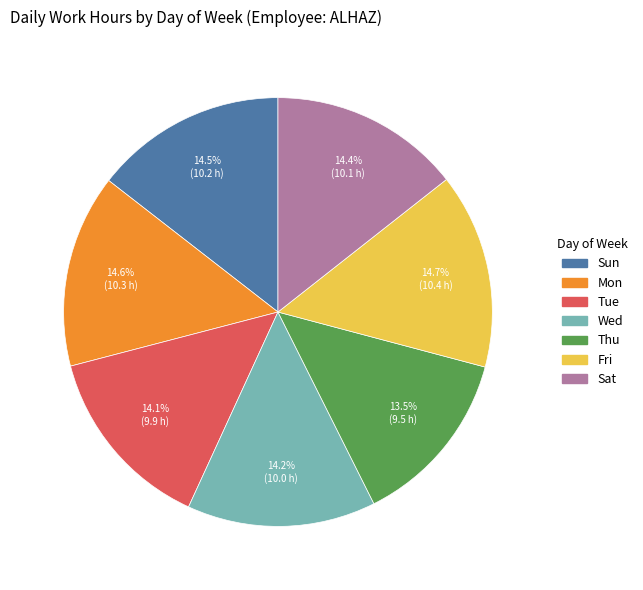

Count the number of slices in the pie.

7